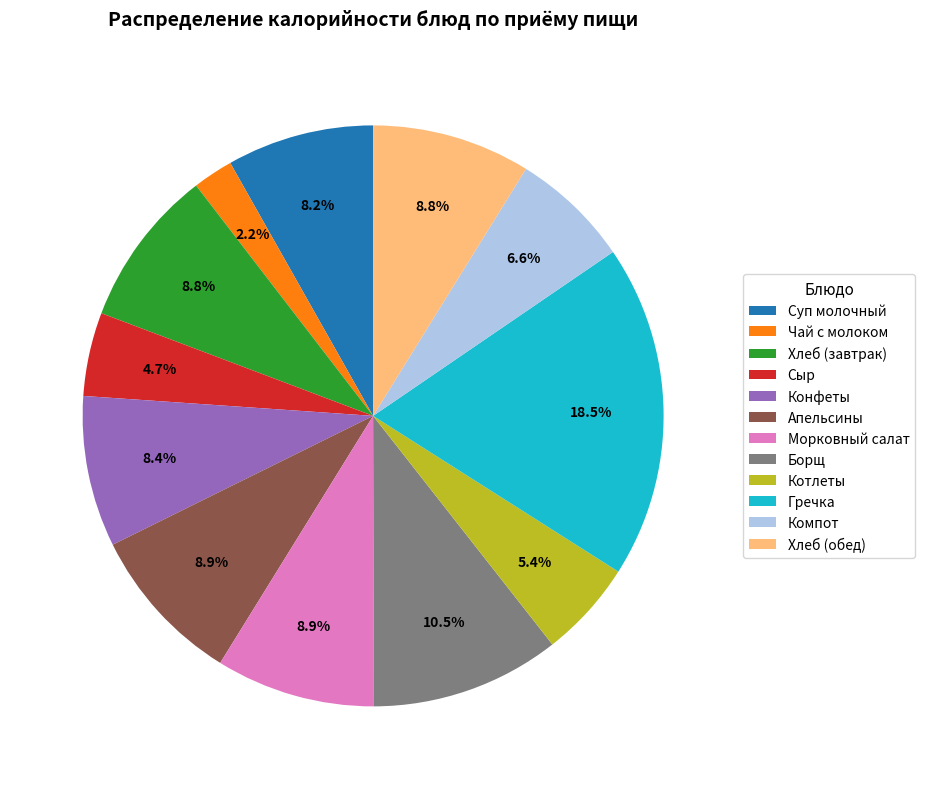

Is it true that Хлеб (завтрак) is 1% of the pie?

False